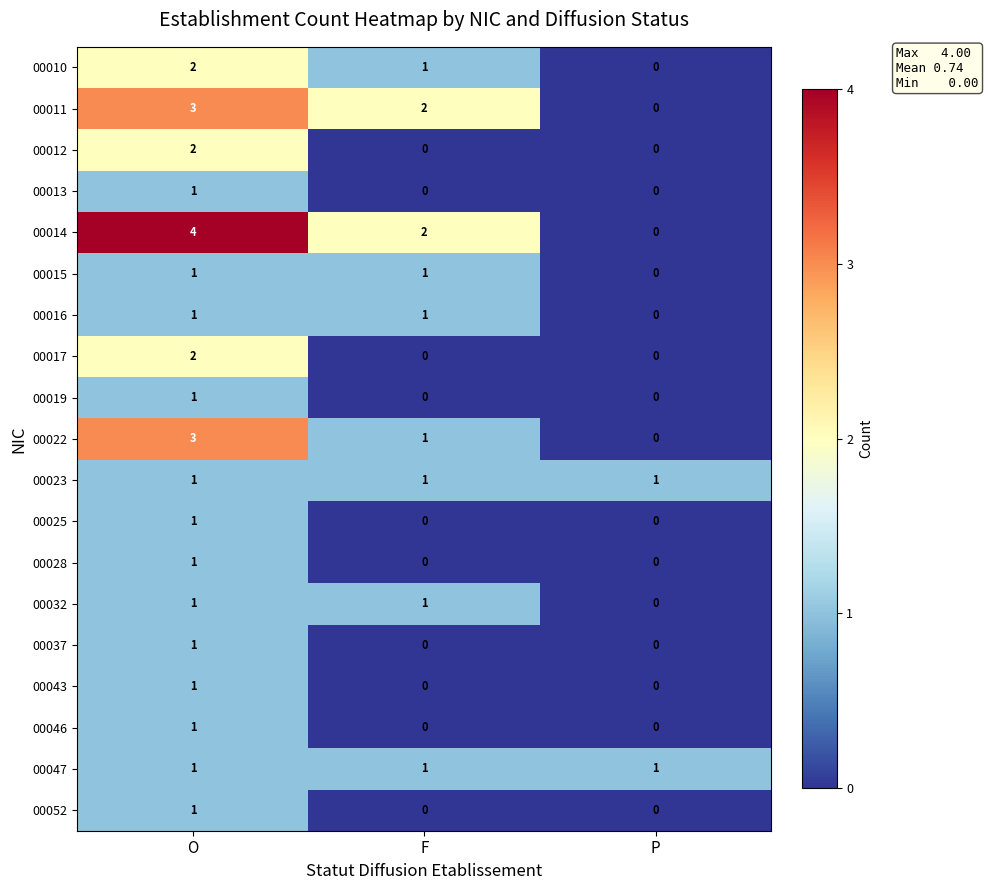

True or false: 00023 has a value of 0 at O.

False